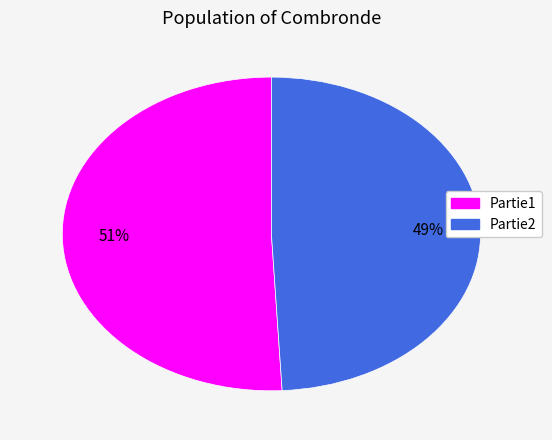

Is it true that Partie1 is 65% of the pie?

False